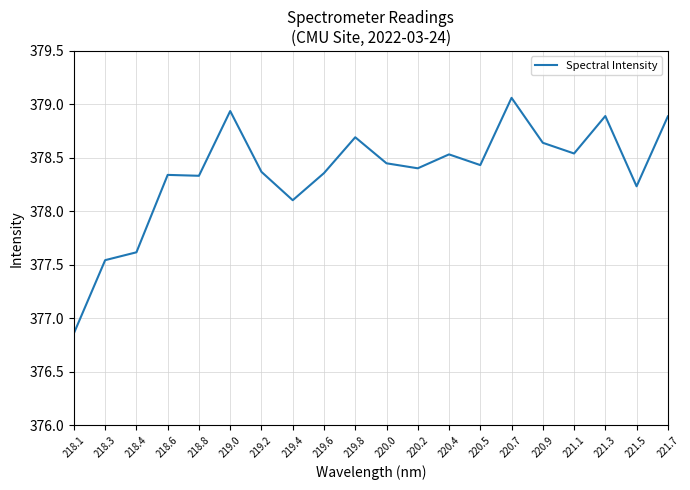

Is this an area chart (filled region under the line)?

No